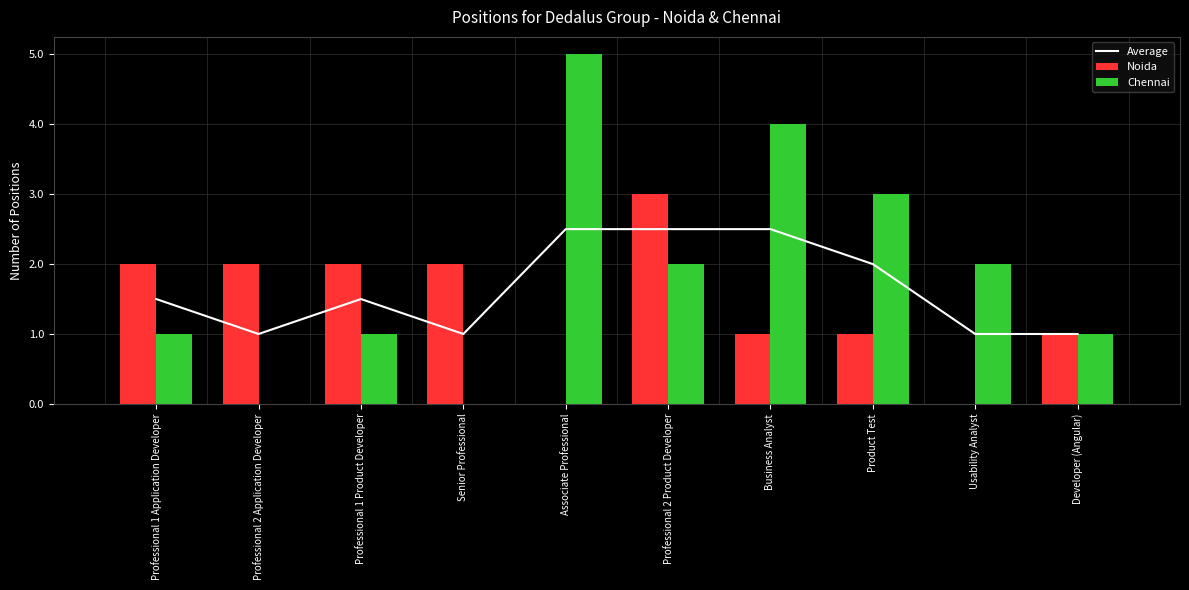

Reading left to right, list all the values displayed in this chart.

Average: Professional 1 Application Developer=1.5	Professional 2 Application Developer=1.0	Professional 1 Product Developer=1.5	Senior Professional=1.0	Associate Professional=2.5	Professional 2 Product Developer=2.5	Business Analyst=2.5	Product Test=2.0	Usability Analyst=1.0	Developer (Angular)=1.0
Noida: Professional 1 Application Developer=2.0	Professional 2 Application Developer=2.0	Professional 1 Product Developer=2.0	Senior Professional=2.0	Associate Professional=0.0	Professional 2 Product Developer=3.0	Business Analyst=1.0	Product Test=1.0	Usability Analyst=0.0	Developer (Angular)=1.0
Chennai: Professional 1 Application Developer=1.0	Professional 2 Application Developer=0.0	Professional 1 Product Developer=1.0	Senior Professional=0.0	Associate Professional=5.0	Professional 2 Product Developer=2.0	Business Analyst=4.0	Product Test=3.0	Usability Analyst=2.0	Developer (Angular)=1.0